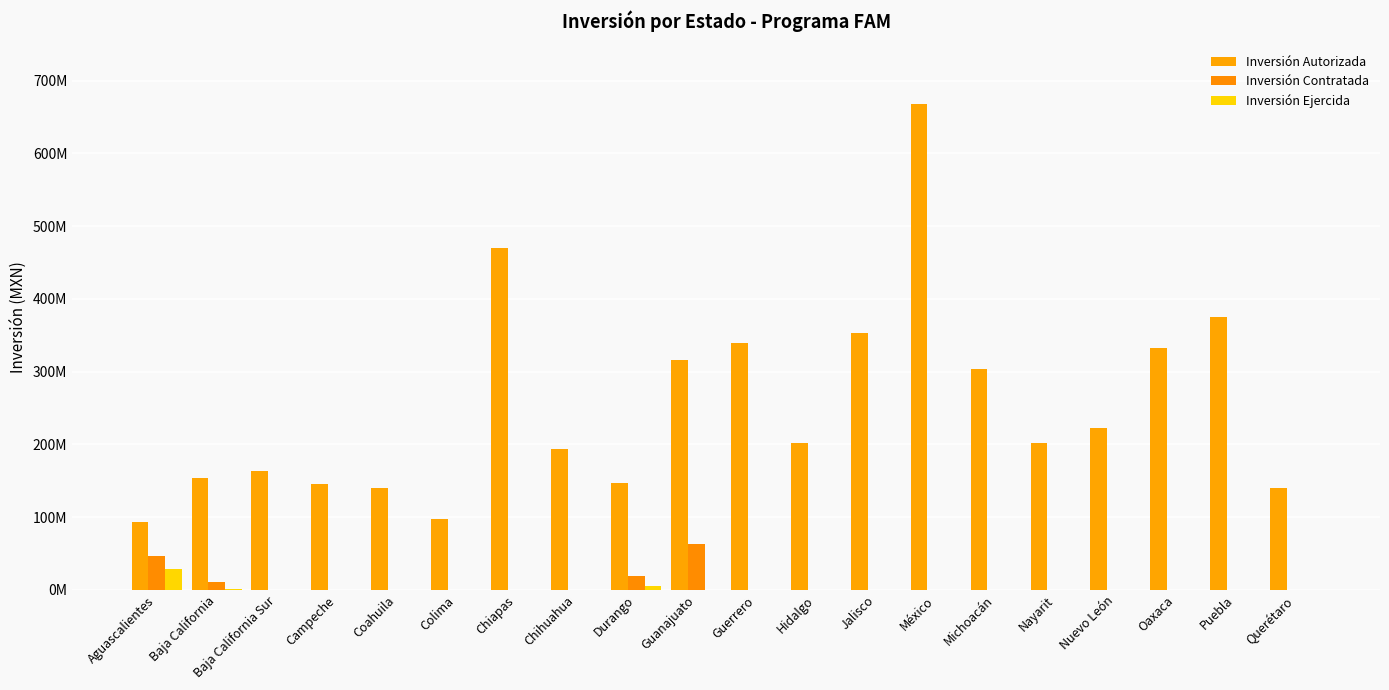

Are the bars grouped side by side (vs. stacked)?

Yes